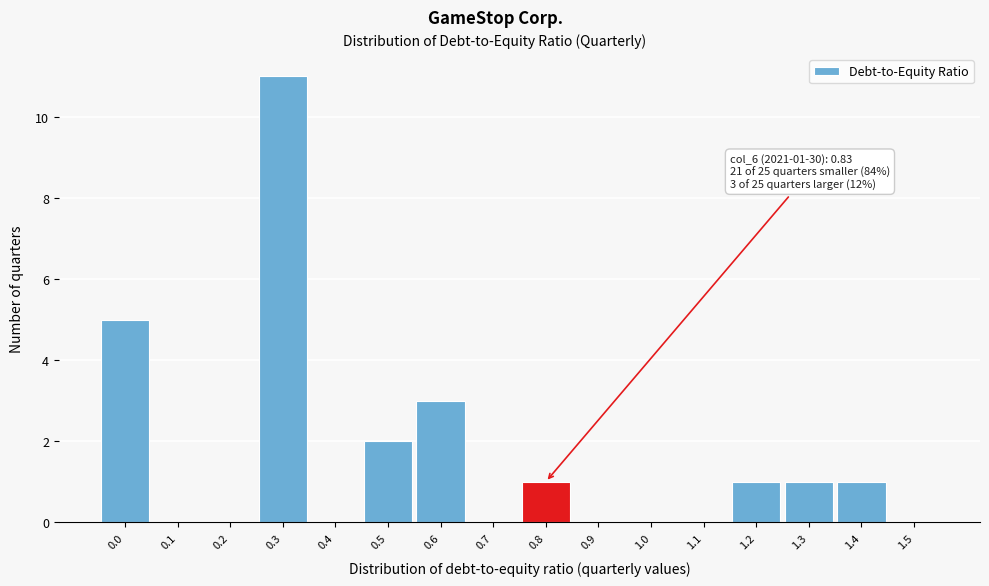

Reading left to right, extract all data points from this chart.

0.0=5	0.1=0	0.2=0	0.3=11	0.4=0	0.5=2	0.6=3	0.7=0	0.8=1	0.9=0	1.0=0	1.1=0	1.2=1	1.3=1	1.4=1	1.5=0